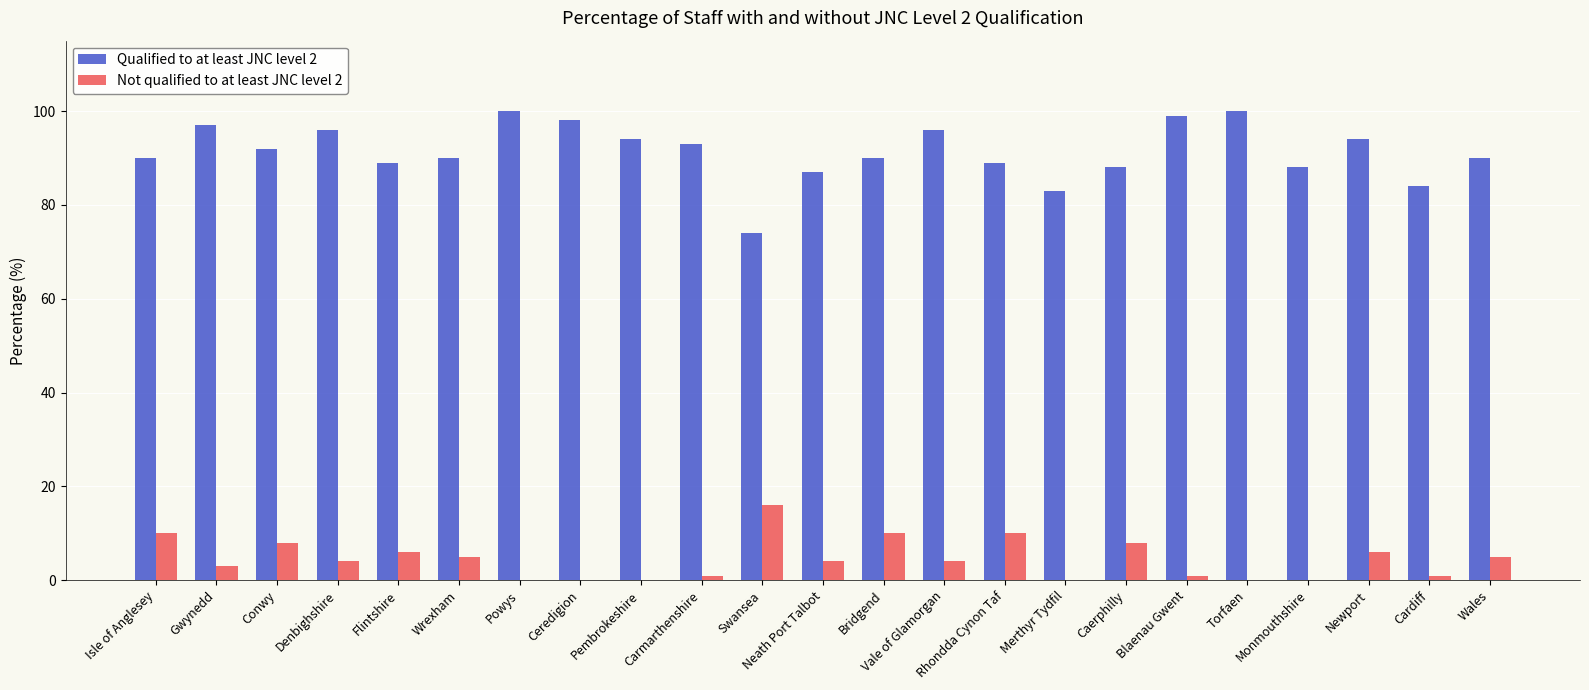

What is the maximum value shown in the chart?

100